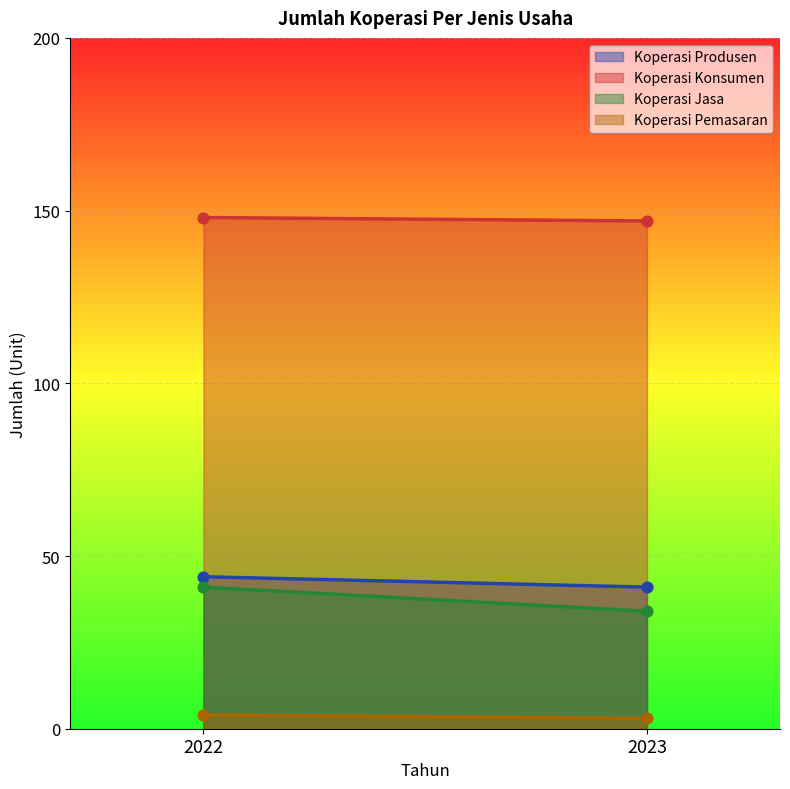

What is the total value across all series at 2023?

225